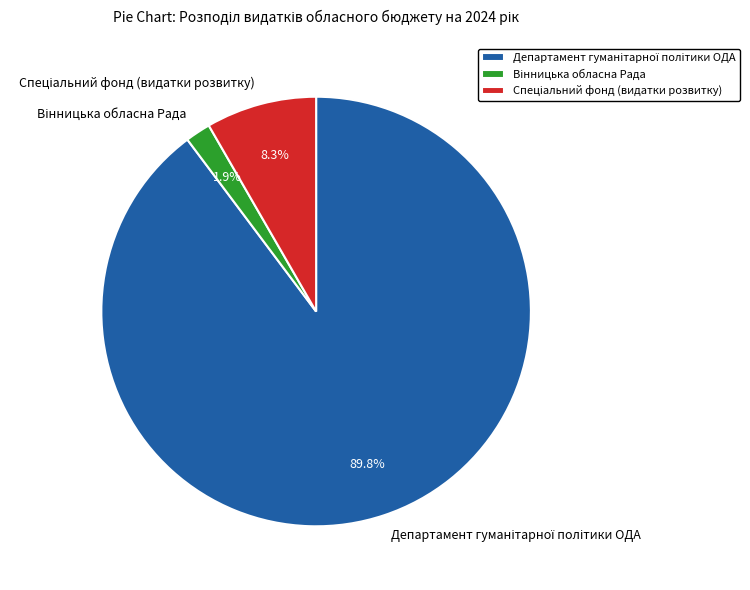

Is there any slice that represents more than half of the pie?

Yes